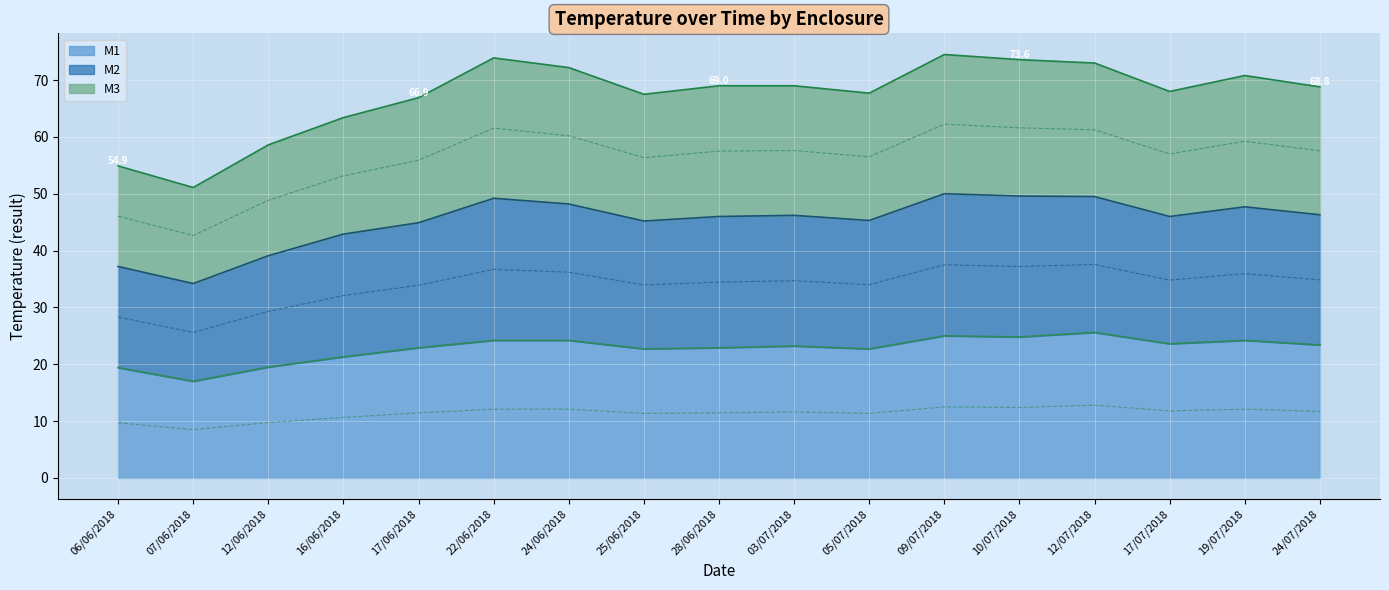

How many interior local peaks does the M3 series have?

4